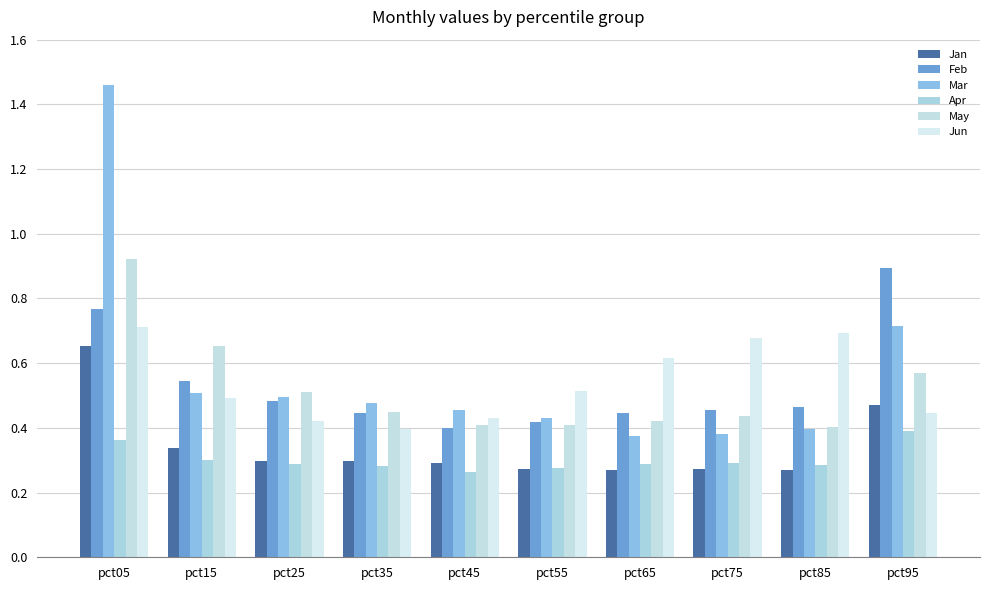

At how many categories does at least one series exceed 0?

10